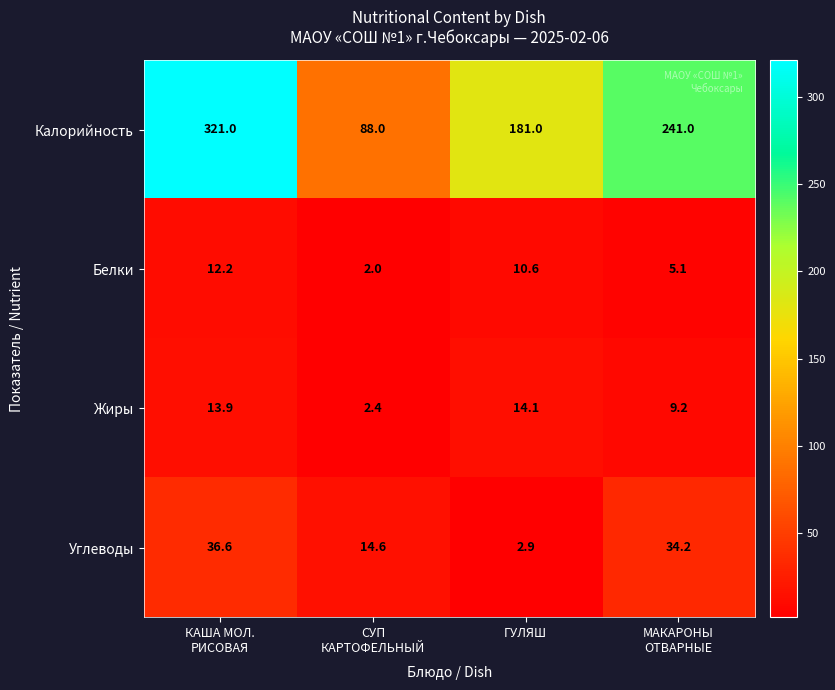

What is the average value of the Калорийность series?

207.8